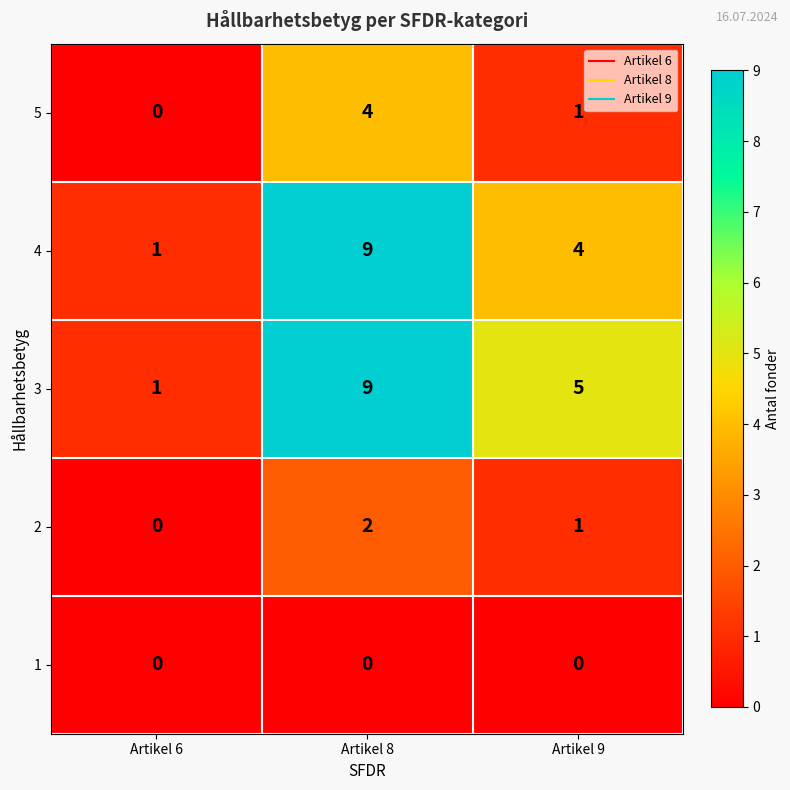

True or false: 4 has a value of 2 at Artikel 6.

False